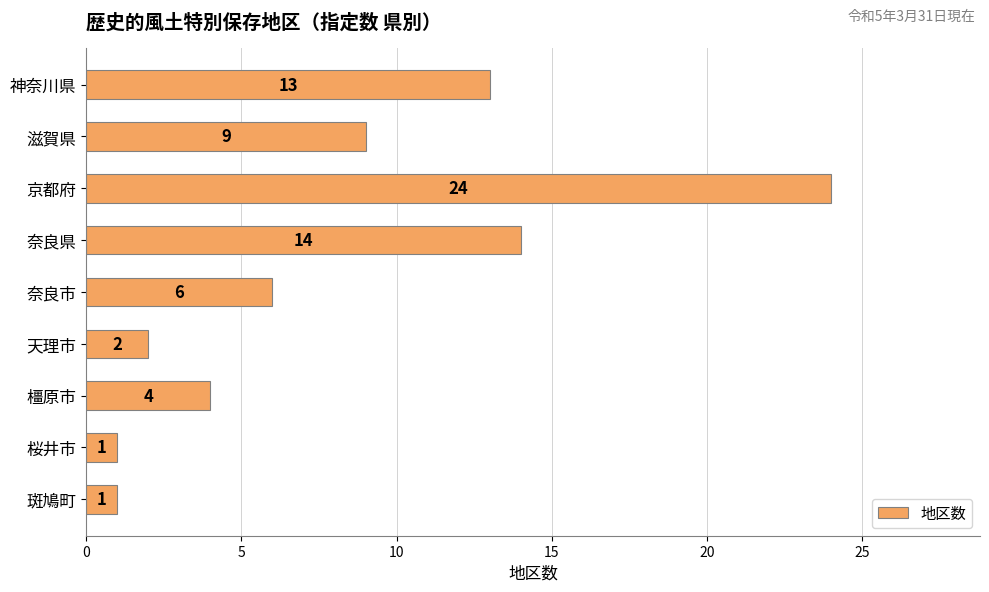

What is the change in value from 滋賀県 to 橿原市?

-5